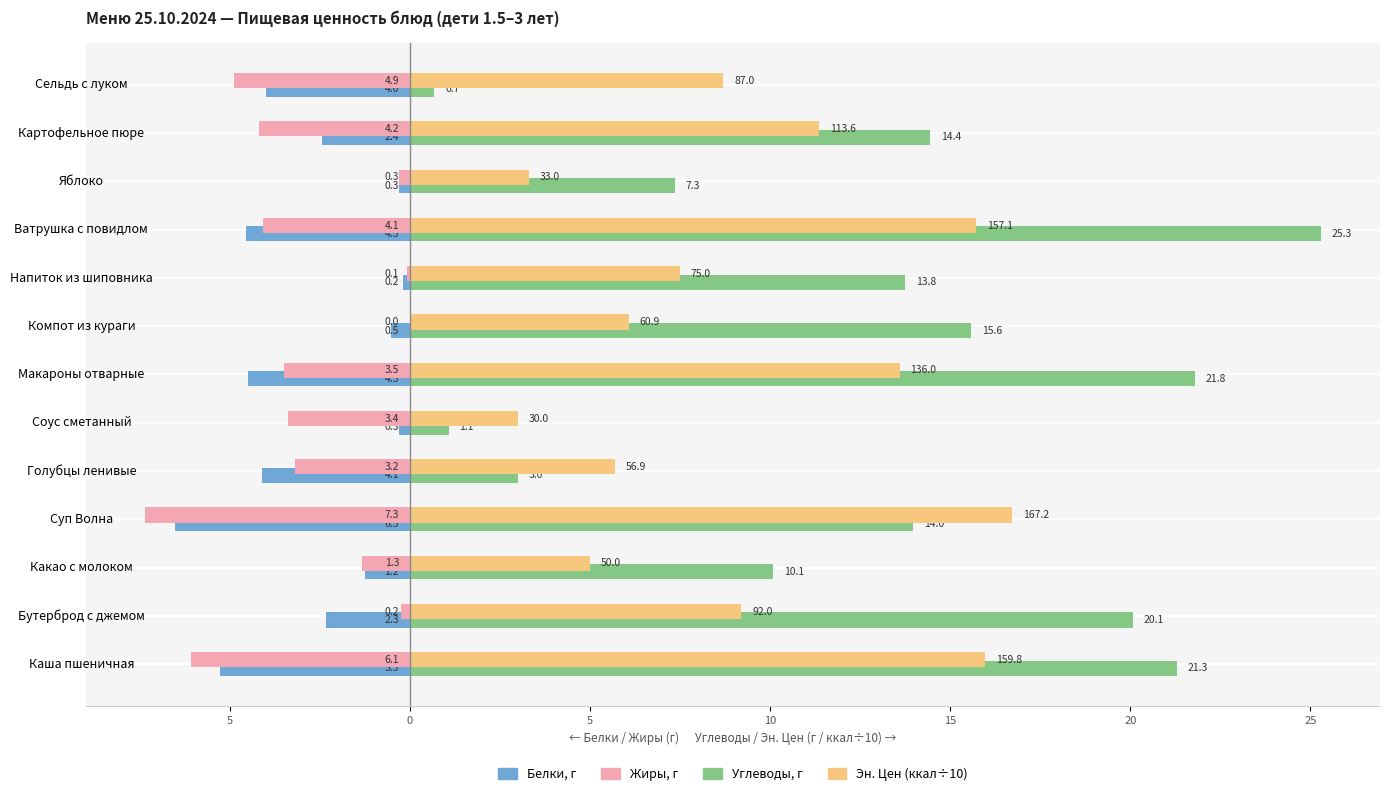

What are all the series names shown in the legend?

Белки, г, Жиры, г, Углеводы, г, Эн. Цен (ккал÷10)